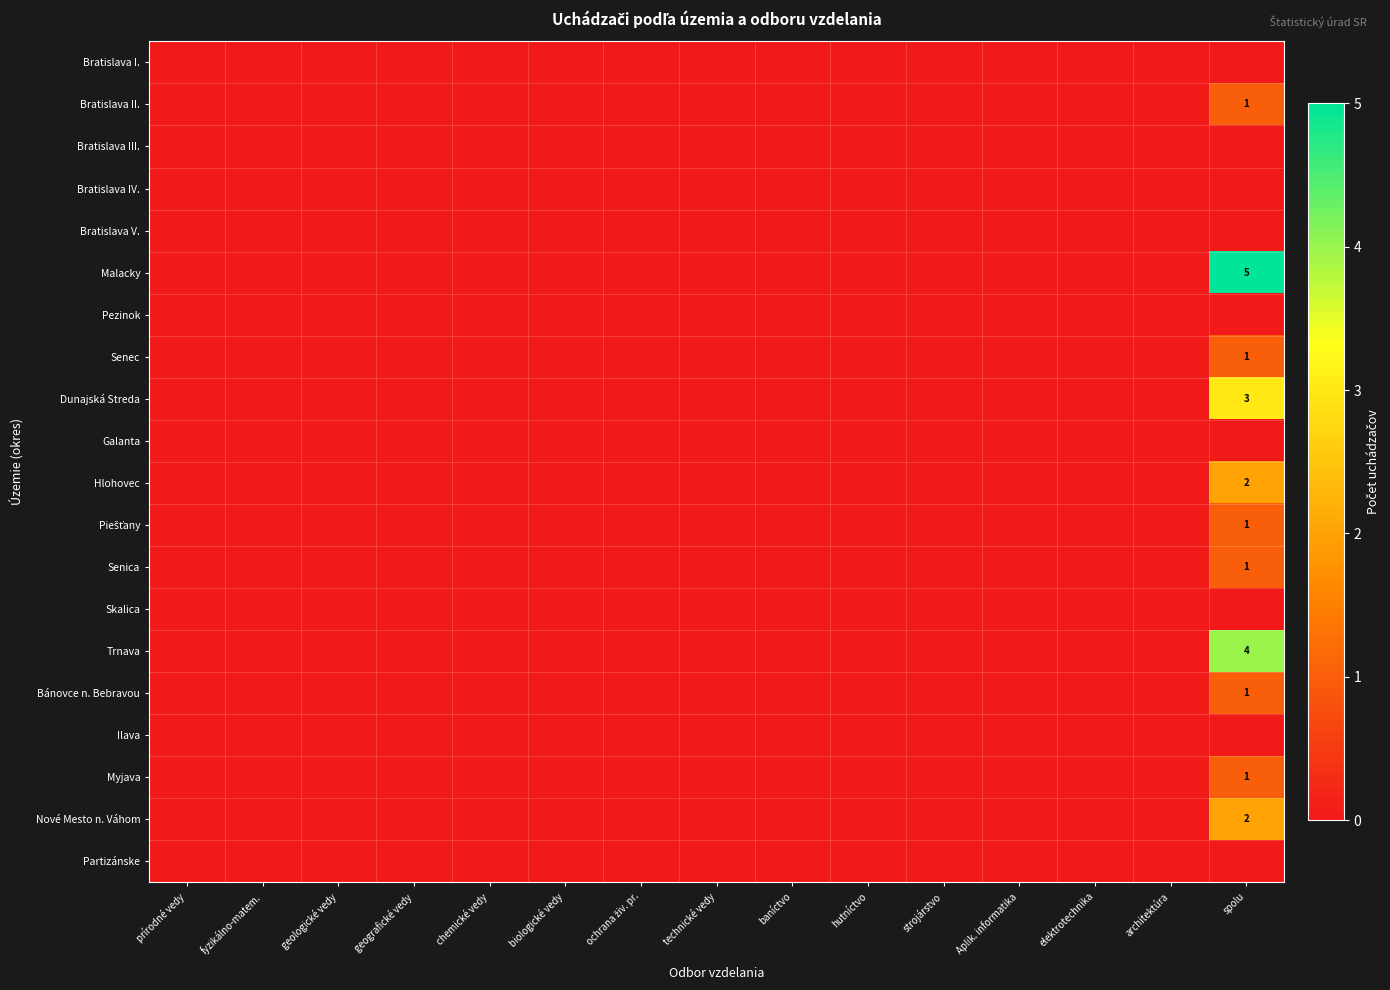

List the labels in order of Piešťany value, largest first.

spolu, prírodné vedy, fyzikálno-matem., geologické vedy, geografické vedy, chemické vedy, biologické vedy, ochrana živ. pr., technické vedy, baníctvo, hutníctvo, strojárstvo, Aplik. informatika, elektrotechnika, architektúra